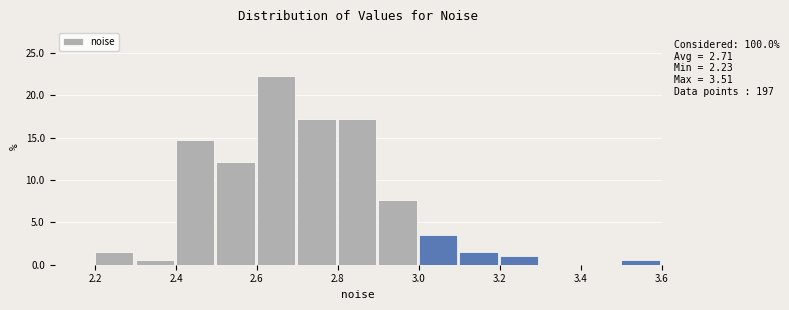

Over which range of the x-axis is the bar tallest?

2.6 to 2.7